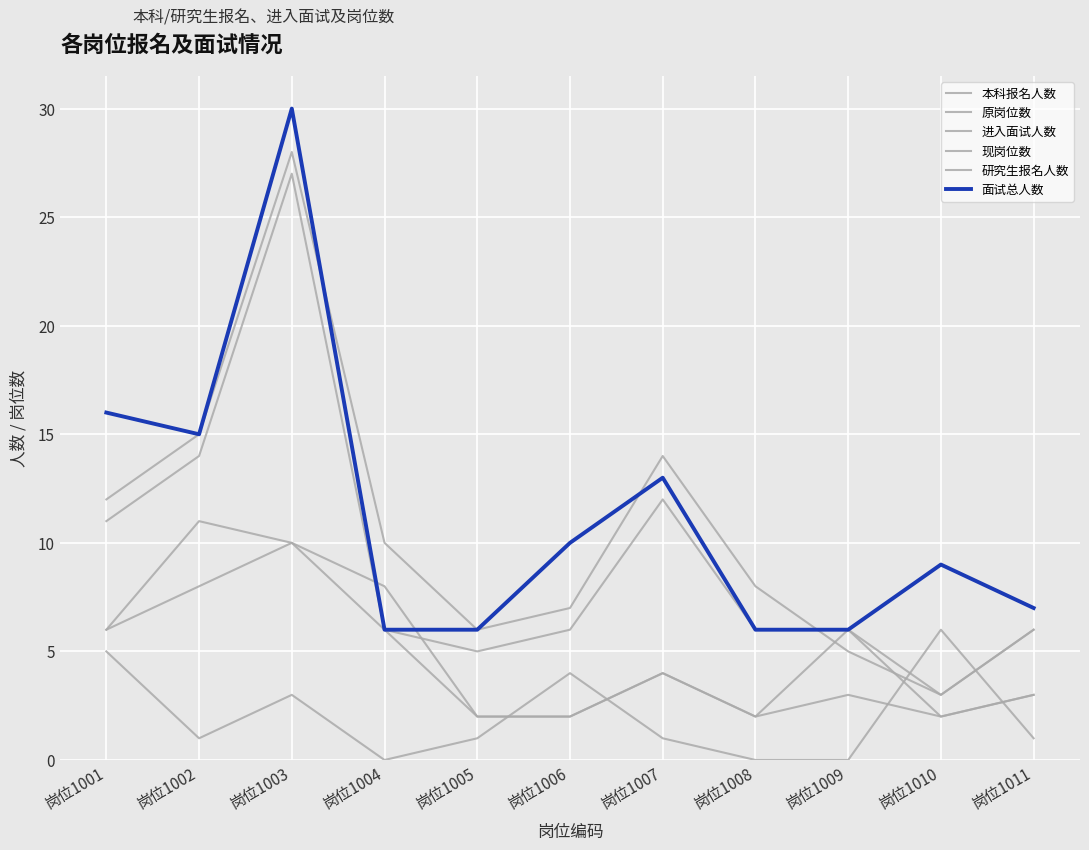

What is the total value across all series at 岗位1011?

26